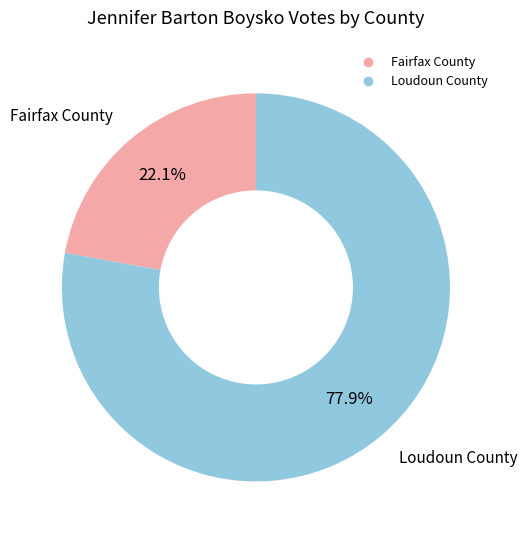

Do Loudoun County and Fairfax County together represent more than half of the pie?

Yes